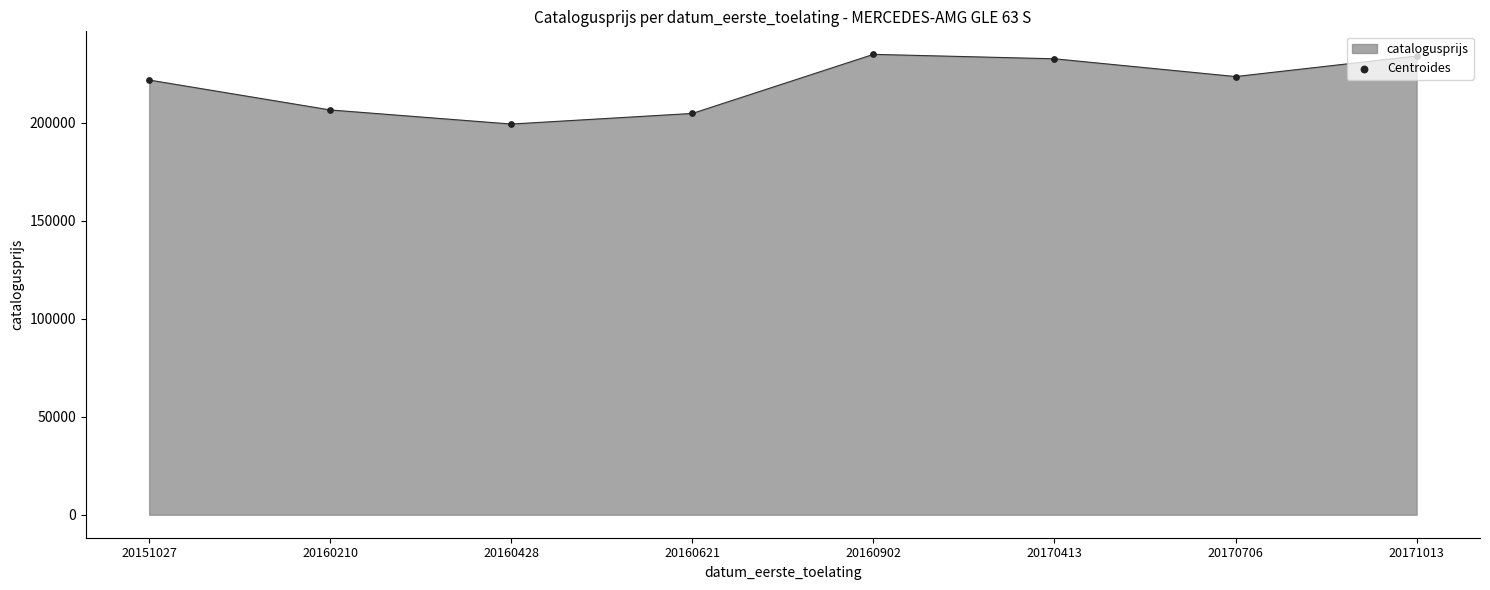

What is the ratio of the value at 20170413 to the value at 20160210?

1.1